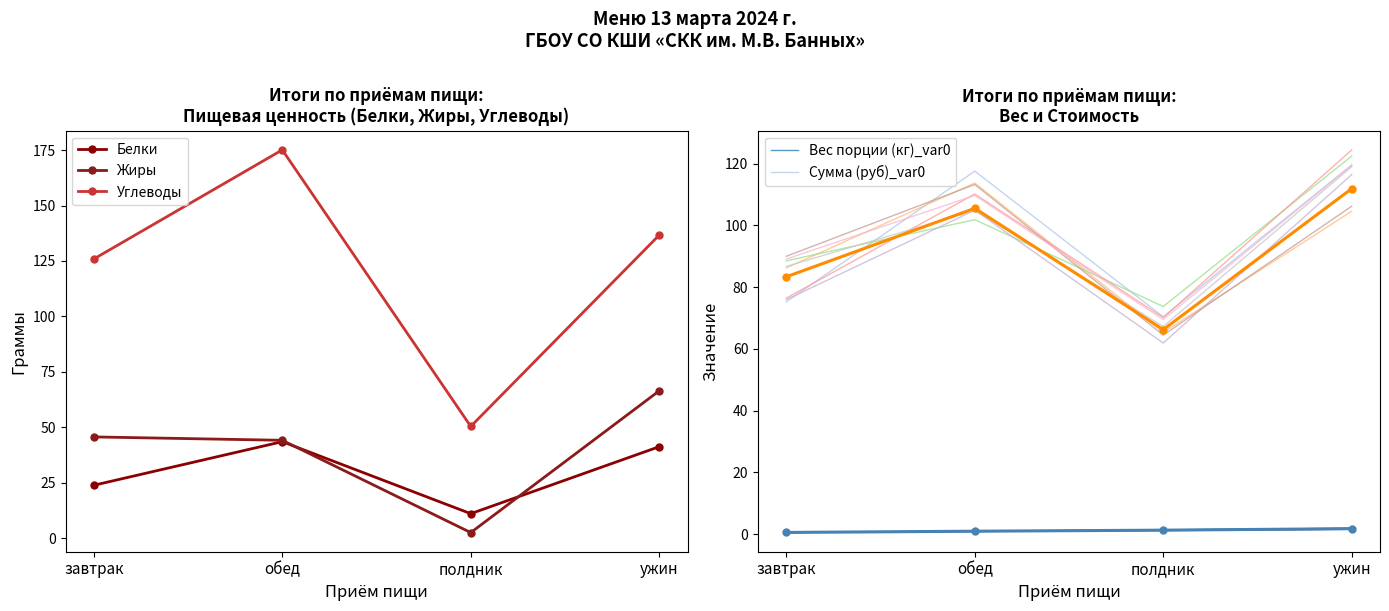

How many data points does each series have?

4